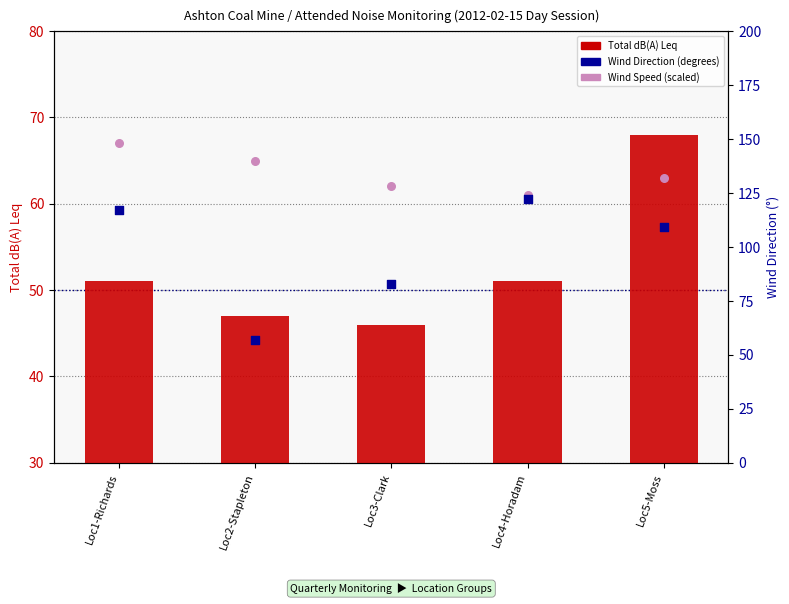

Which series contains the lowest Y value?

Total dB(A)